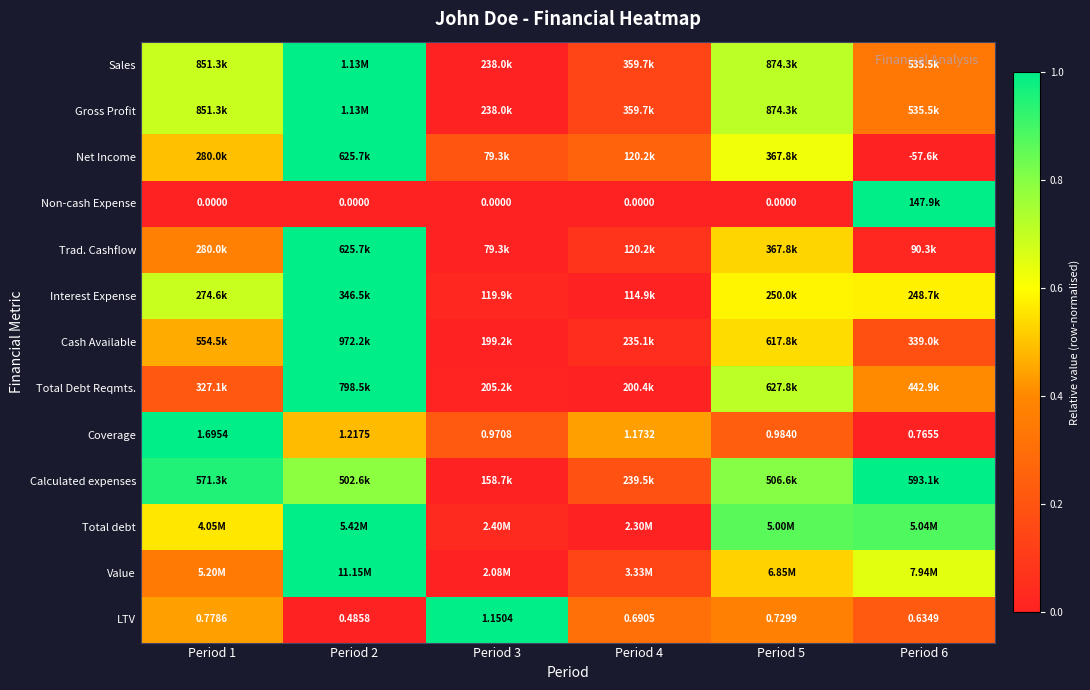

Count the number of categories in the chart.

6